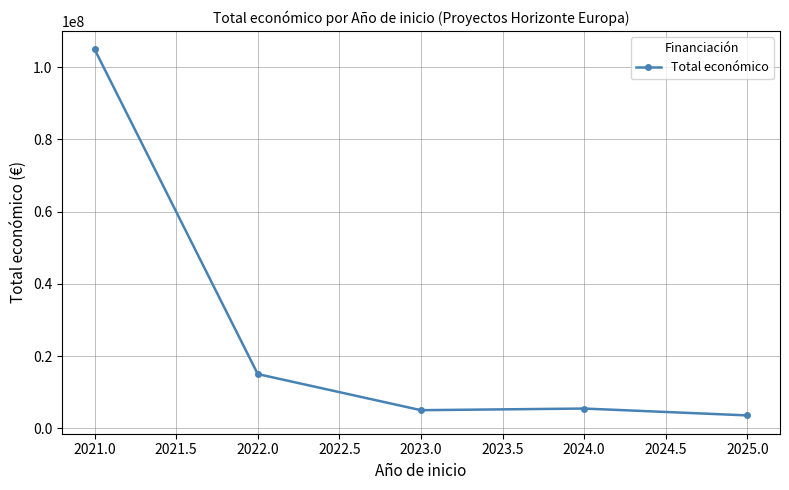

What is the label of the 2nd point from the left?

2022.0